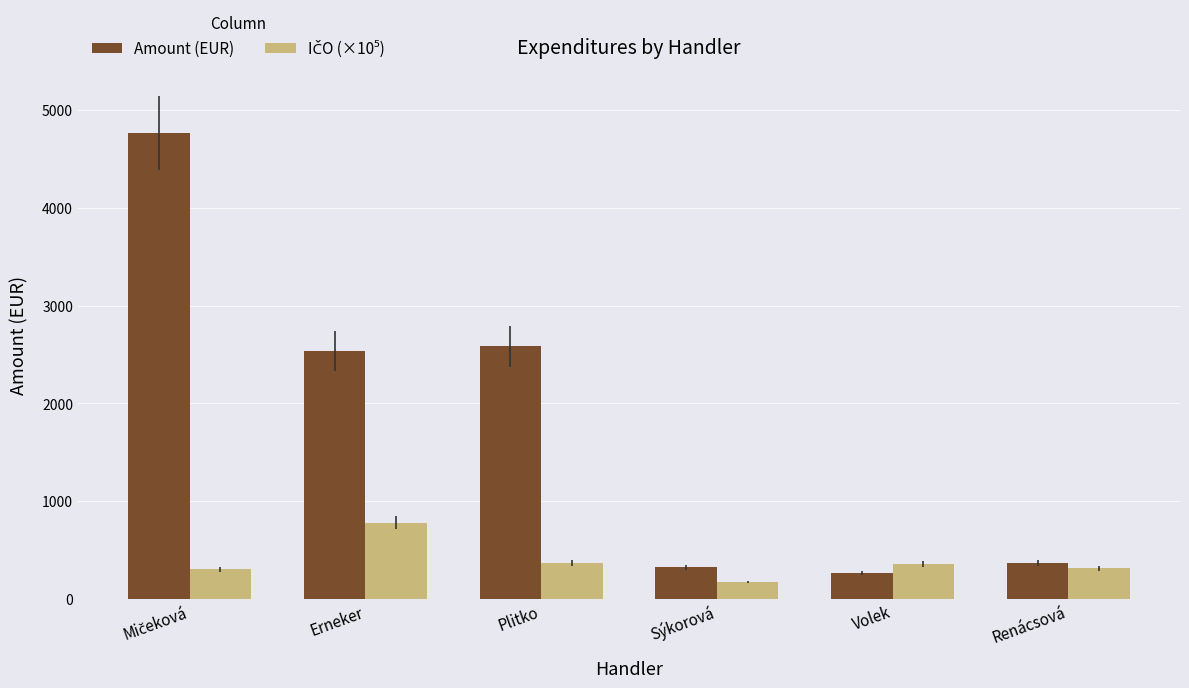

The value of Amount (EUR) at Plitko is 2584.0. True or false?

True